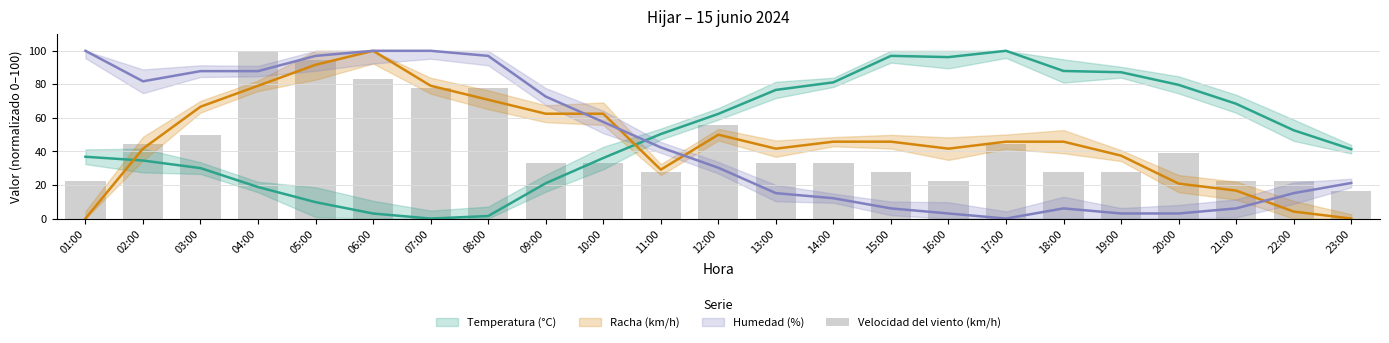

Reading right to left, what are all the values shown in this chart?

23:00=16.7	22:00=22.2	21:00=22.2	20:00=38.9	19:00=27.8	18:00=27.8	17:00=44.4	16:00=22.2	15:00=27.8	14:00=33.3	13:00=33.3	12:00=55.6	11:00=27.8	10:00=33.3	09:00=33.3	08:00=77.8	07:00=77.8	06:00=83.3	05:00=94.4	04:00=100.0	03:00=50.0	02:00=44.4	01:00=22.2